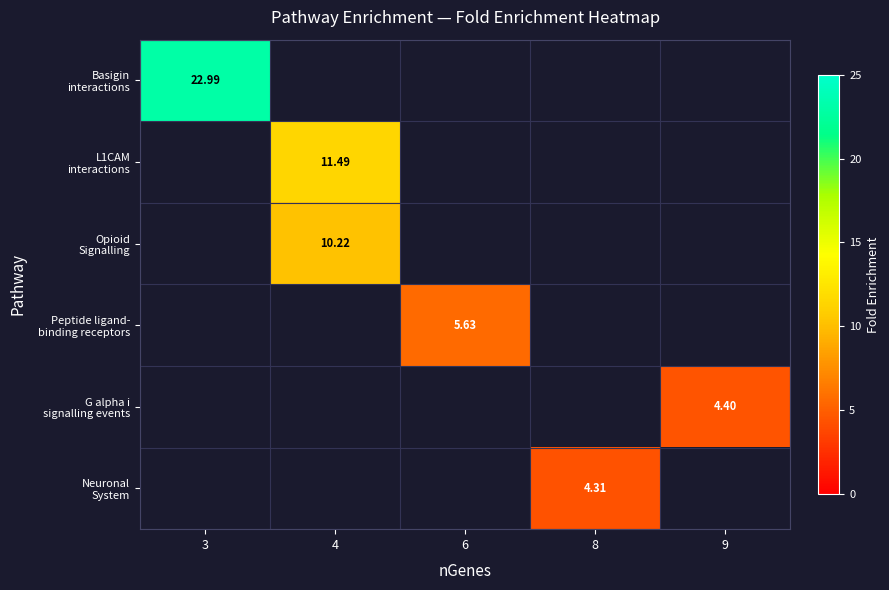

The row_4 series shows 6.4 at 9. True or false?

False